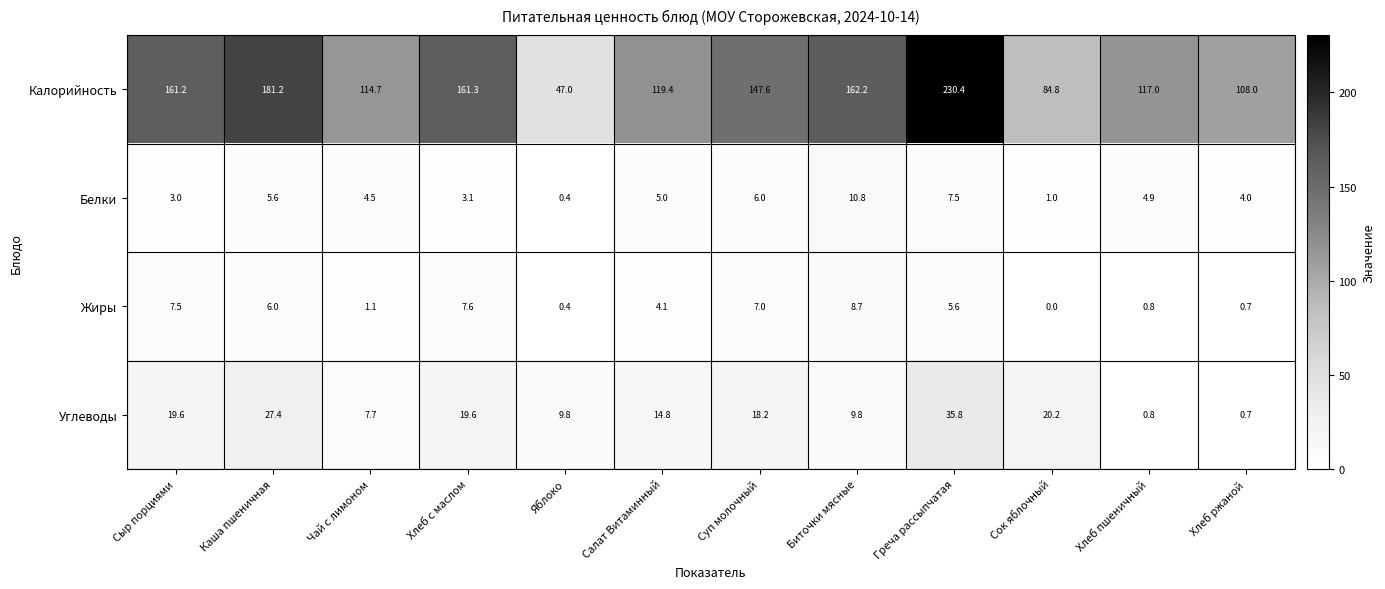

Which series has the largest total across all categories?

Калорийность